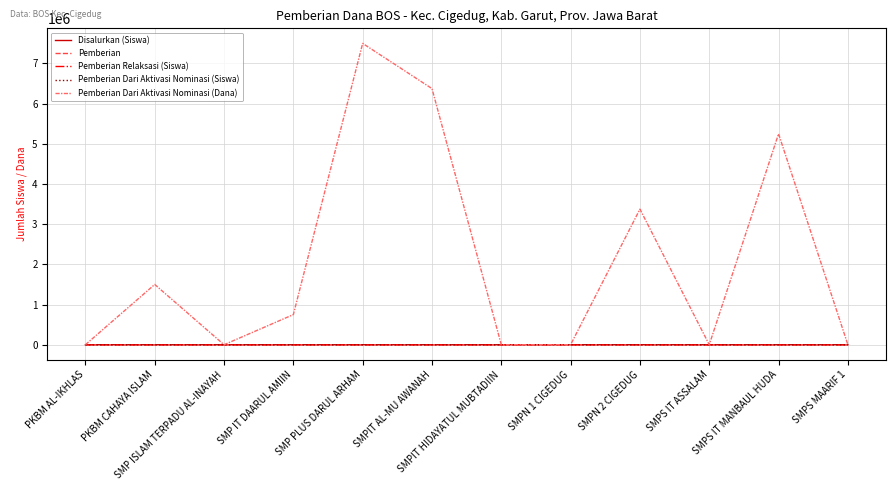

The value of Pemberian Dari Aktivasi Nominasi (Dana) at SMP IT DAARUL AMIIN is 1178200. True or false?

False